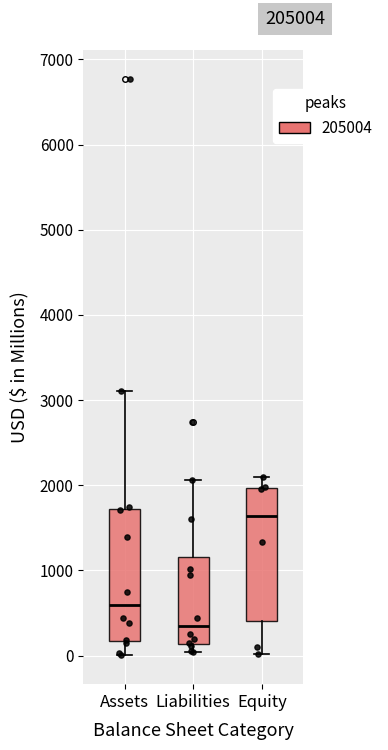

Where is the lower edge of the box for Equity on the y-axis? The values are not printed on the chart, so give them approximately, as read against the axis.

400